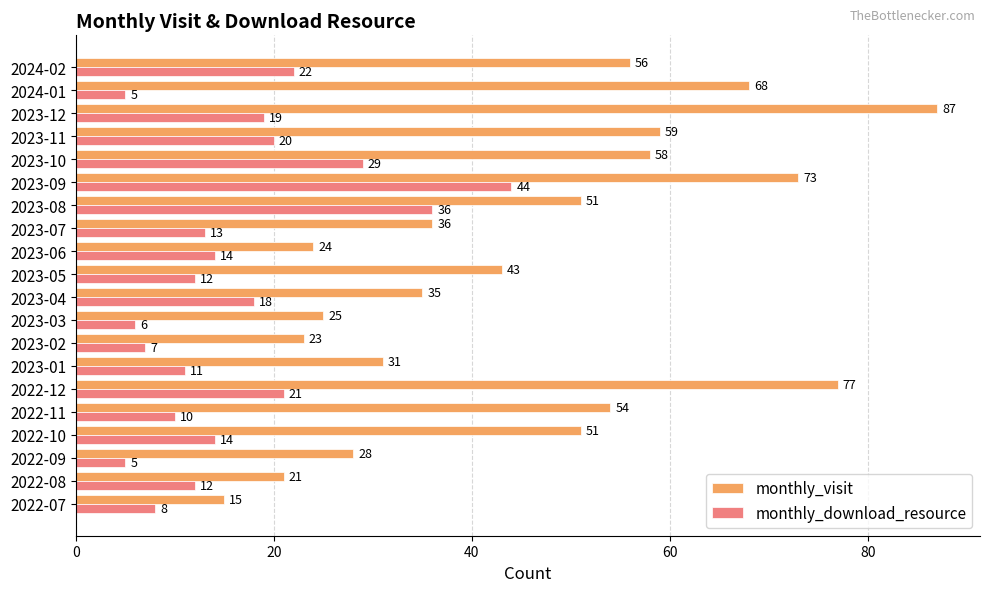

List the series in order of their peak value, lowest first.

monthly_download_resource, monthly_visit